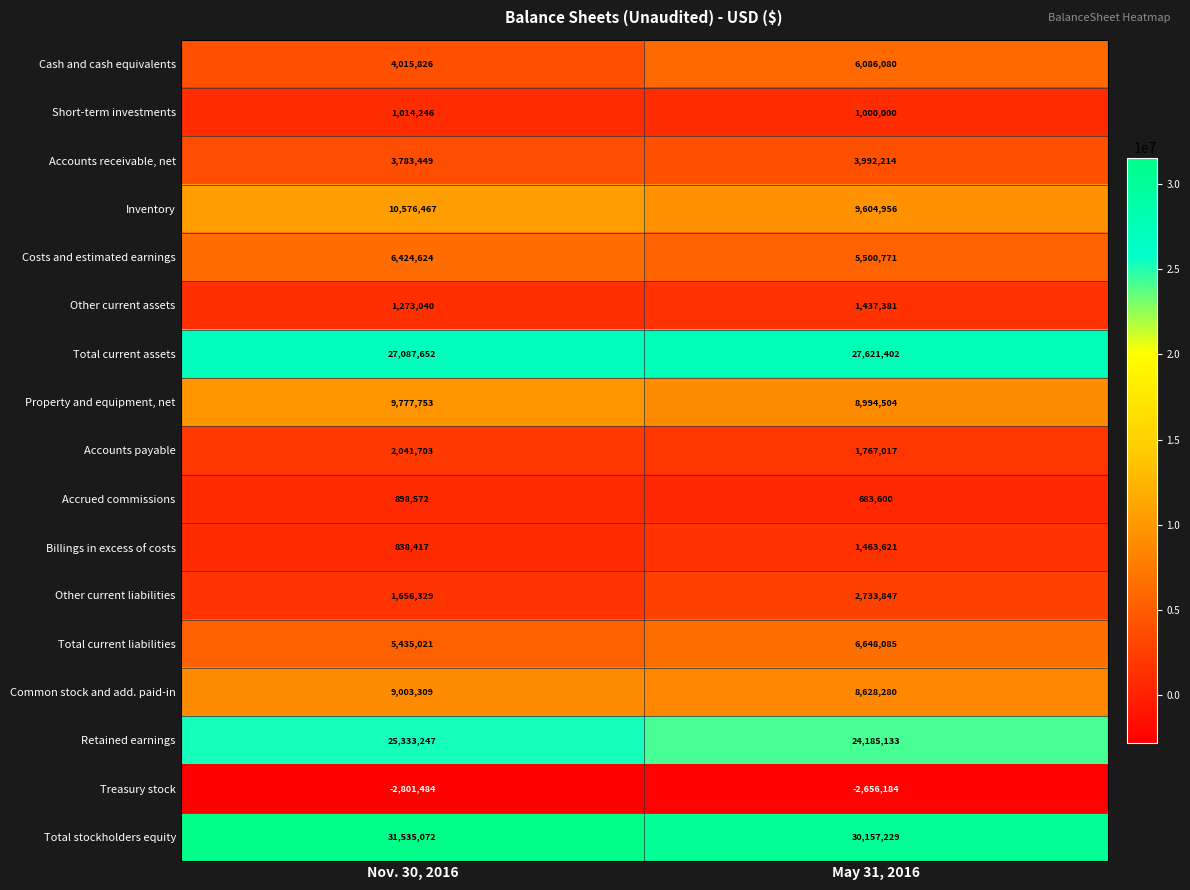

What is the average value of the Inventory series?

10090712